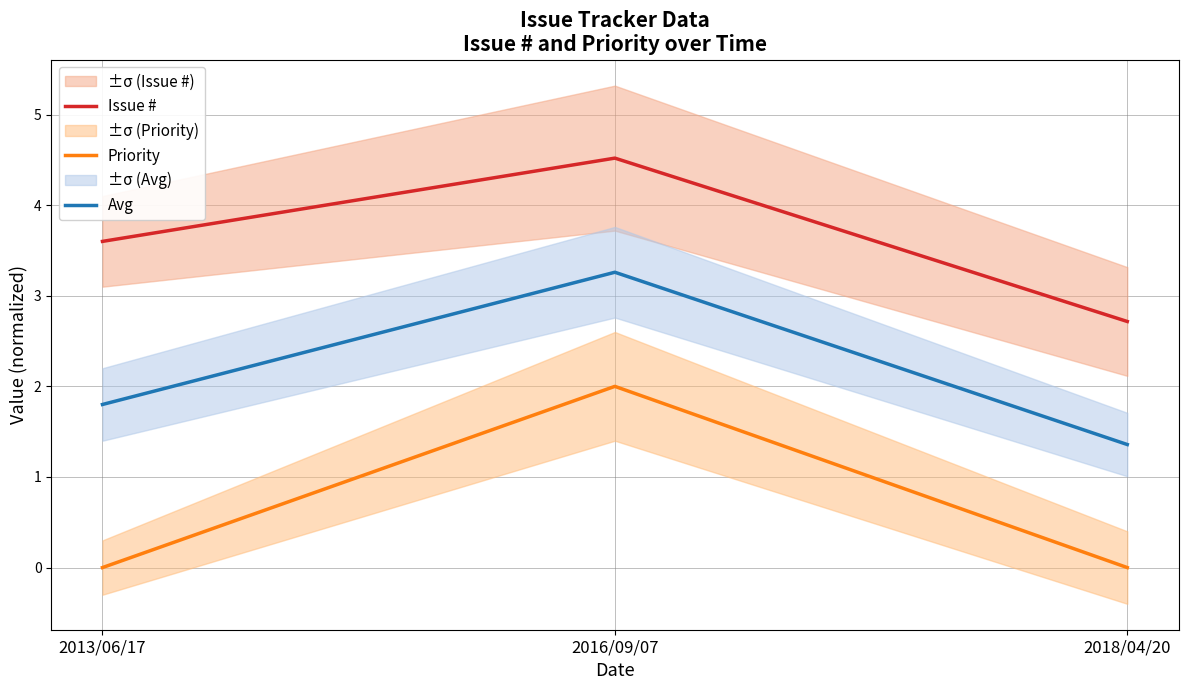

Which series has the largest range (max minus min)?

Priority